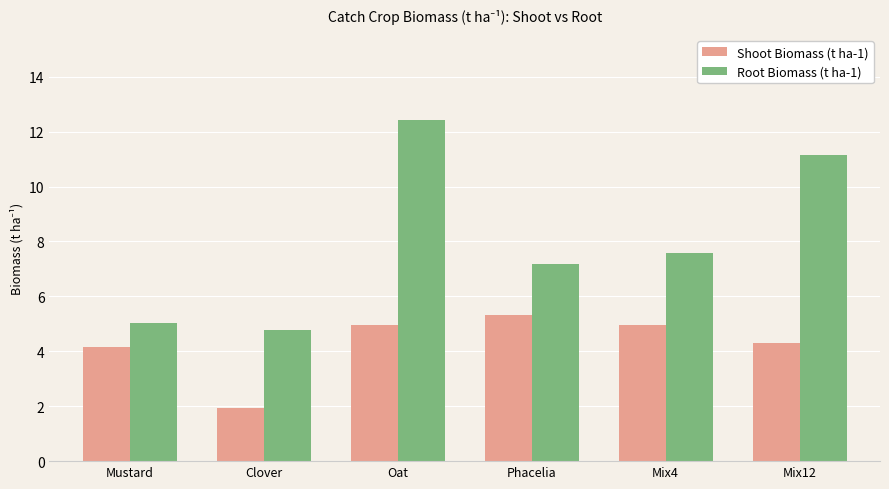

Reading left to right, list all the values displayed in this chart.

Shoot Biomass (t ha-1): Mustard=4.2	Clover=1.9	Oat=5.0	Phacelia=5.3	Mix4=5.0	Mix12=4.3
Root Biomass (t ha-1): Mustard=5.0	Clover=4.8	Oat=12.4	Phacelia=7.2	Mix4=7.6	Mix12=11.2